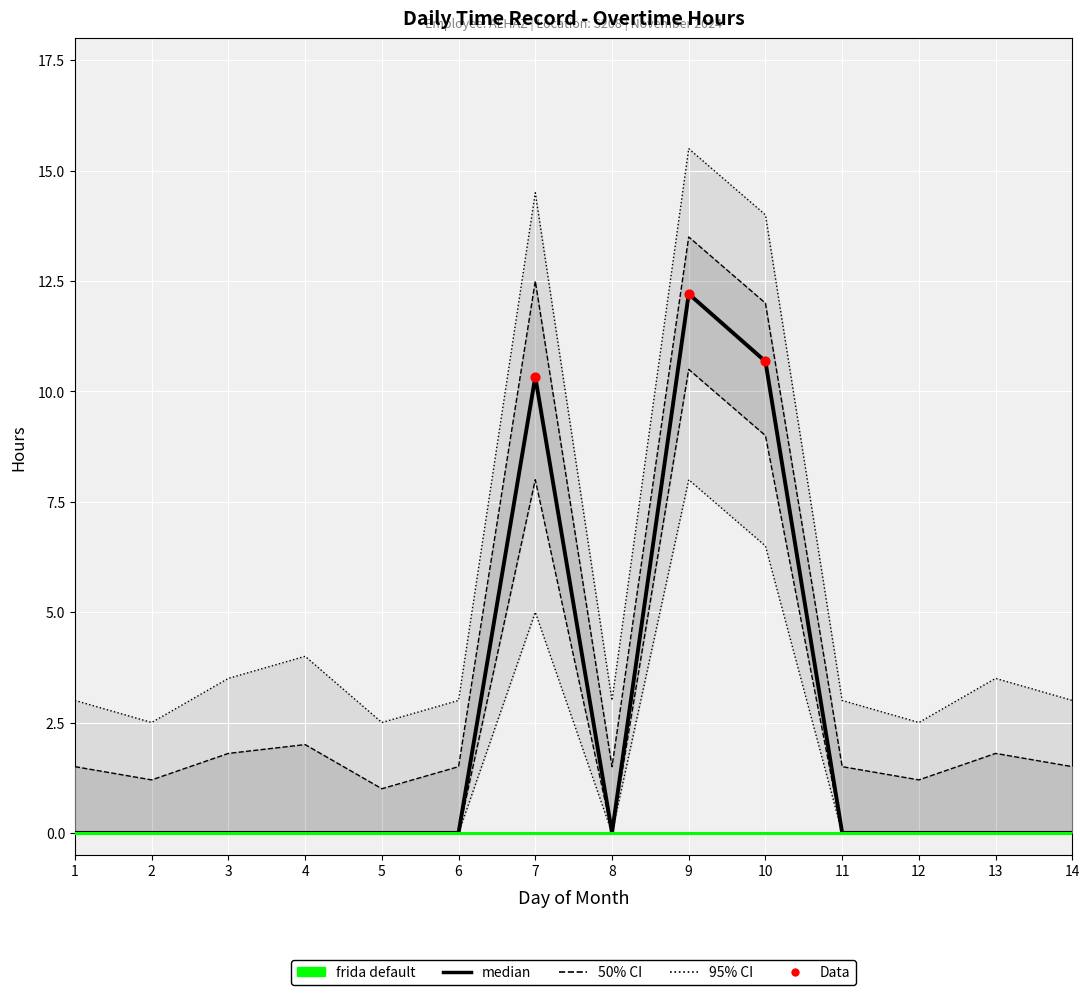

Which has a higher value, 12 or 7?

7